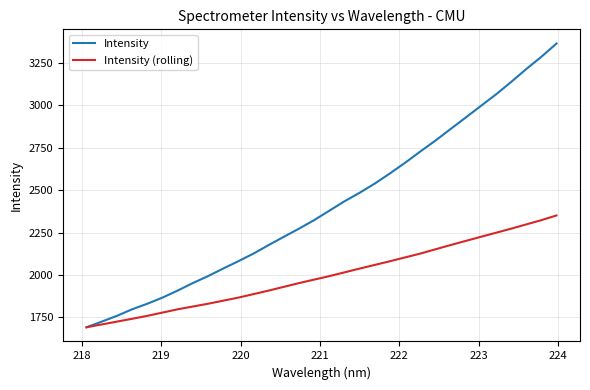

True or false: Intensity has more than 1 interior local peaks.

False